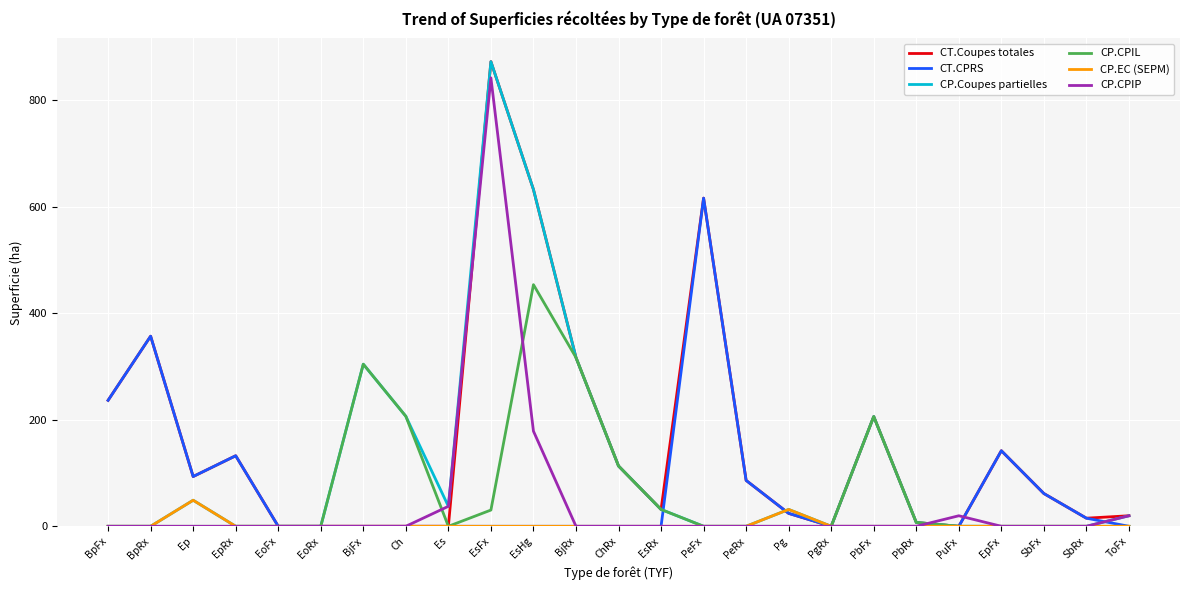

True or false: CP.CPIP has a value of 0.0 at PeFx.

True